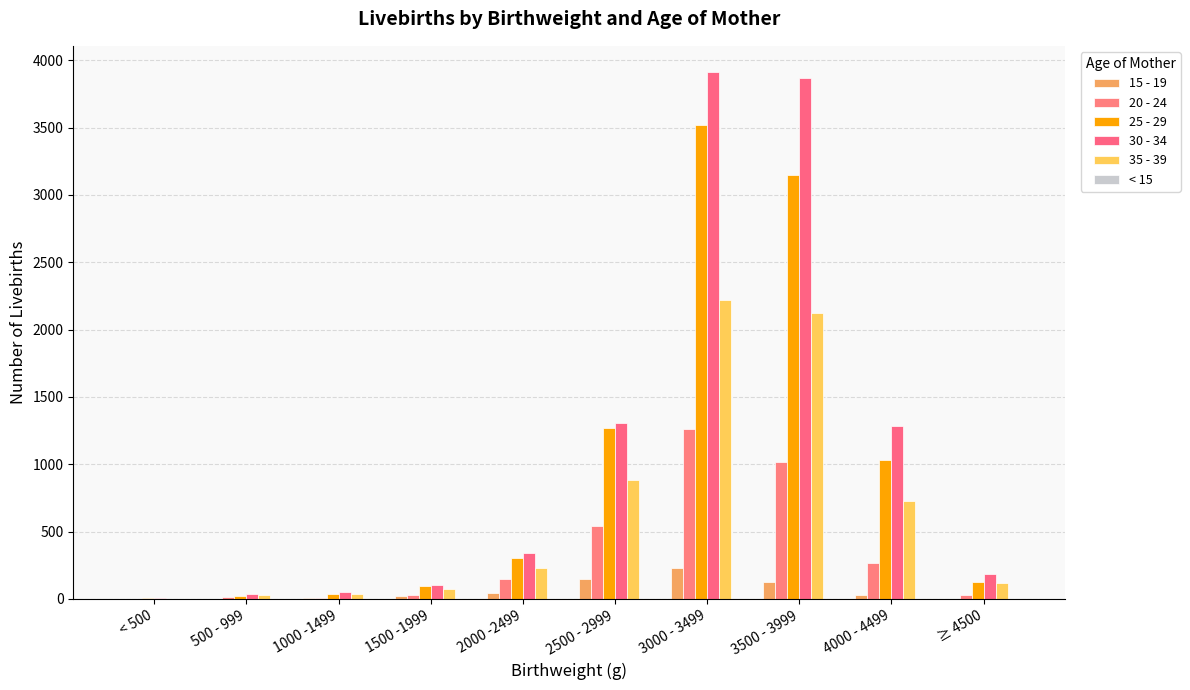

True or false: 30 - 34 has a value of 5362 at 3500 - 3999.

False